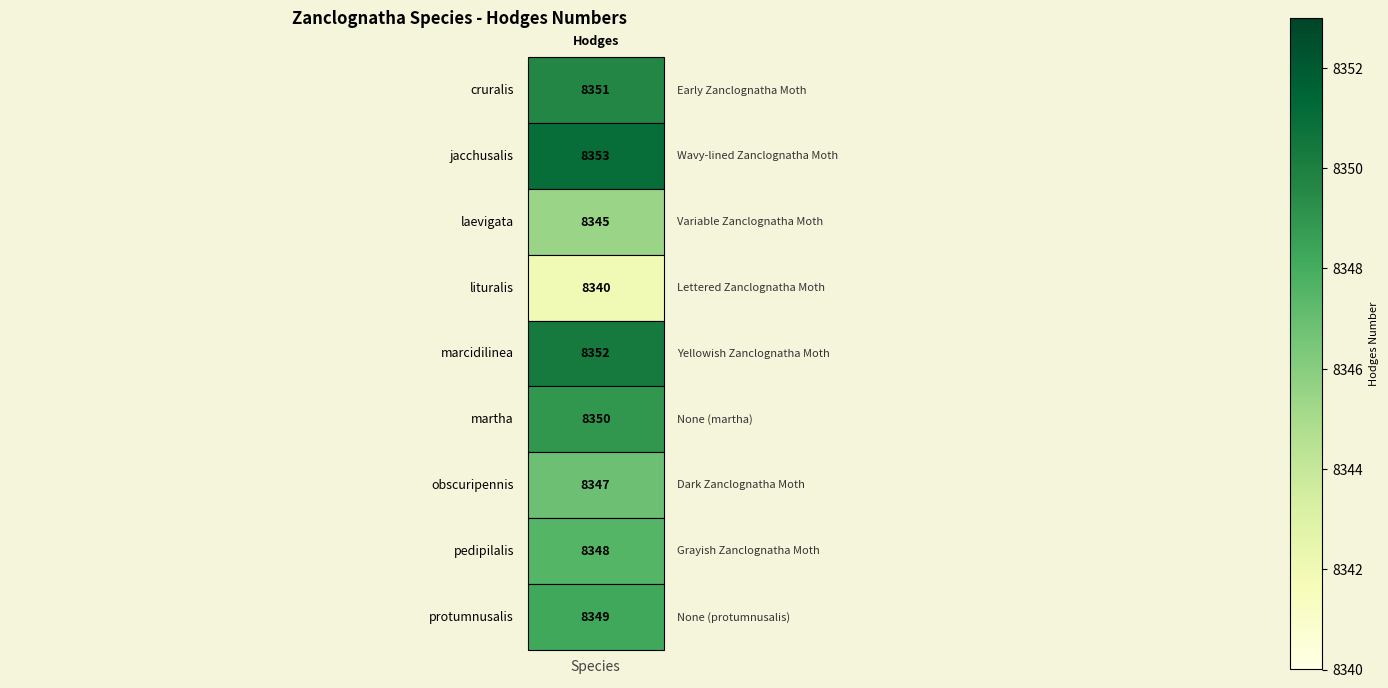

Which has a higher value, 0 or 1?

1